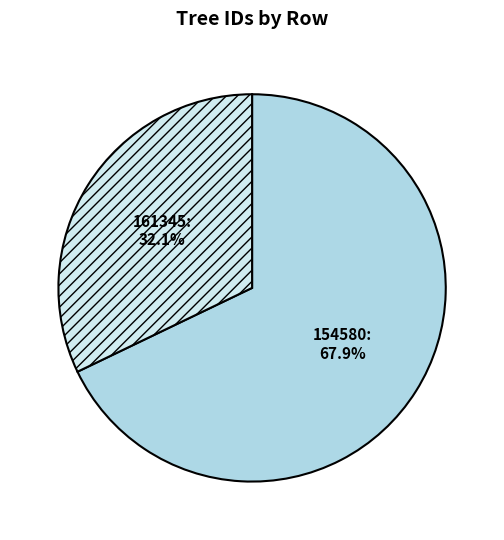

Between 154580 and 161345, which is larger?

154580